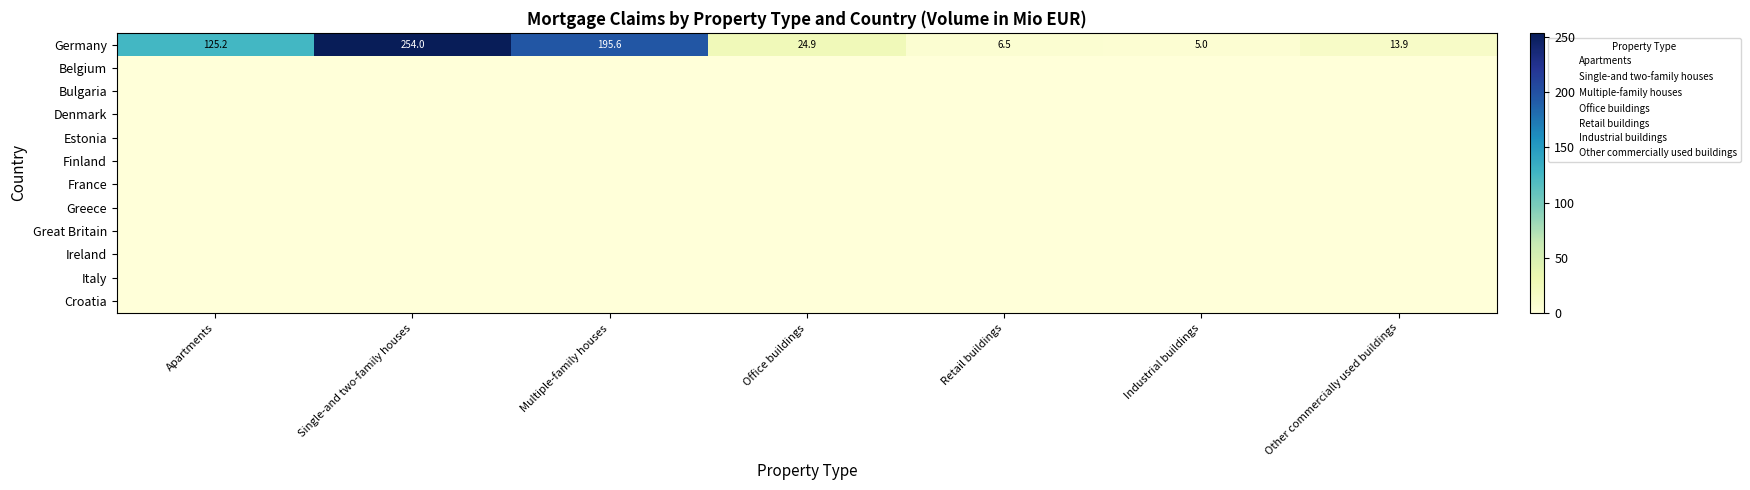

Count the number of data series in this chart.

12